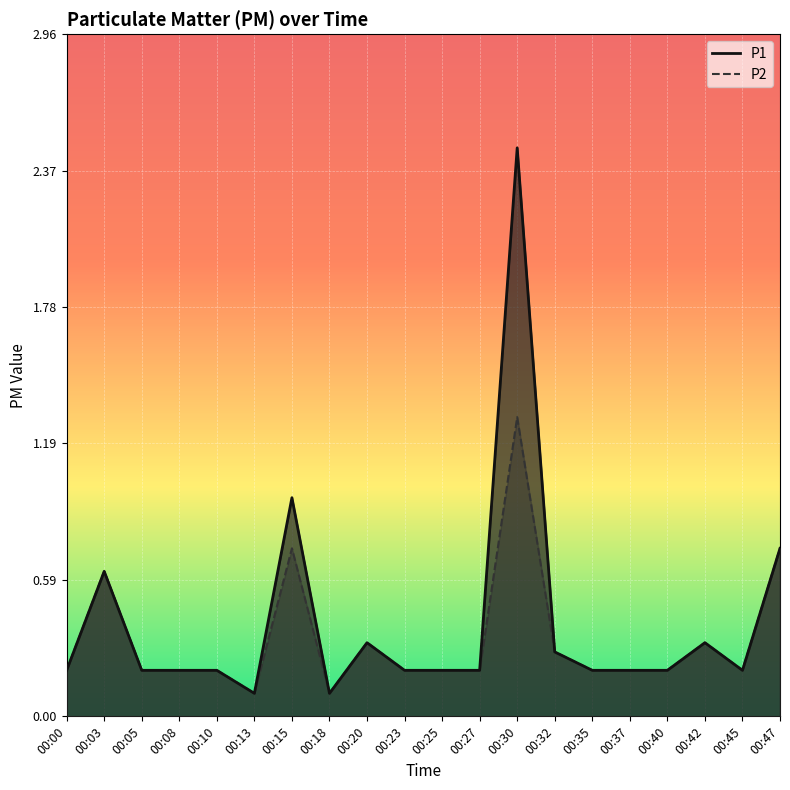

Is it true that P1 equals 0.1 at 00:27?

False